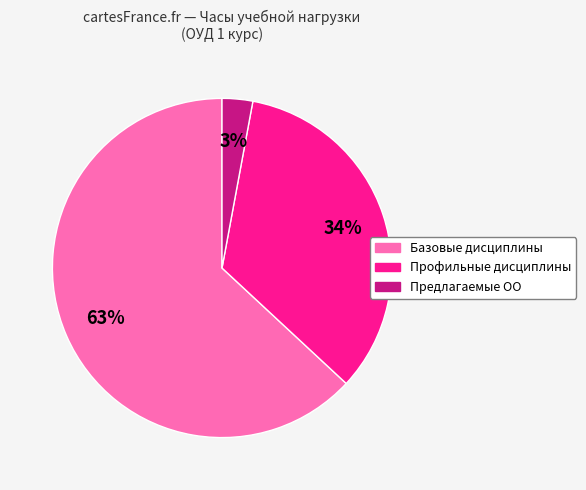

To the nearest percent, what is the difference between the Профильные дисциплины and Предлагаемые ОО slice percentages?

31%